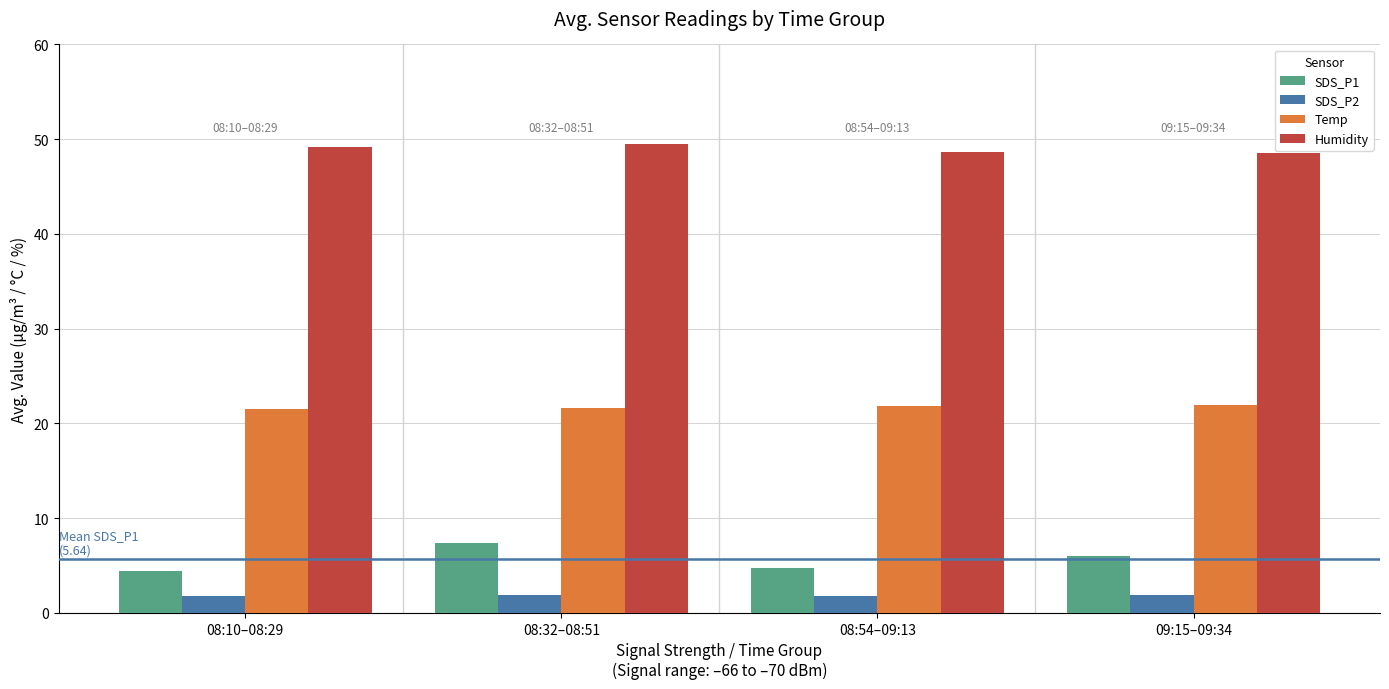

The Temp series shows 8.2 at 08:32–08:51. True or false?

False